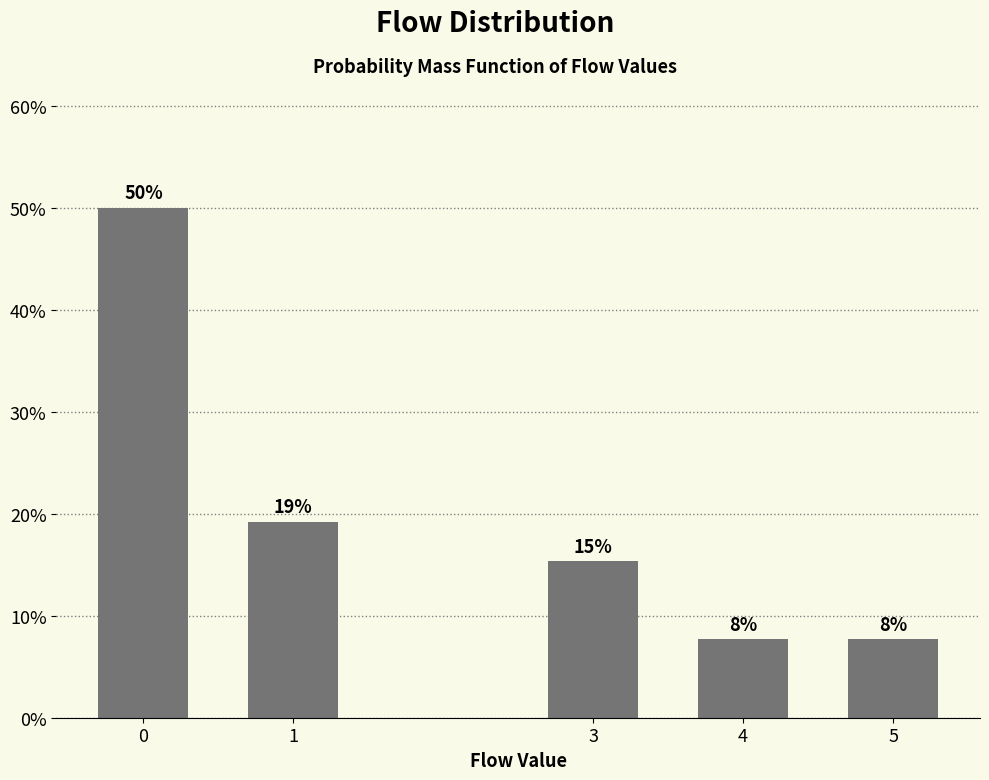

Does the chart contain any negative values?

No